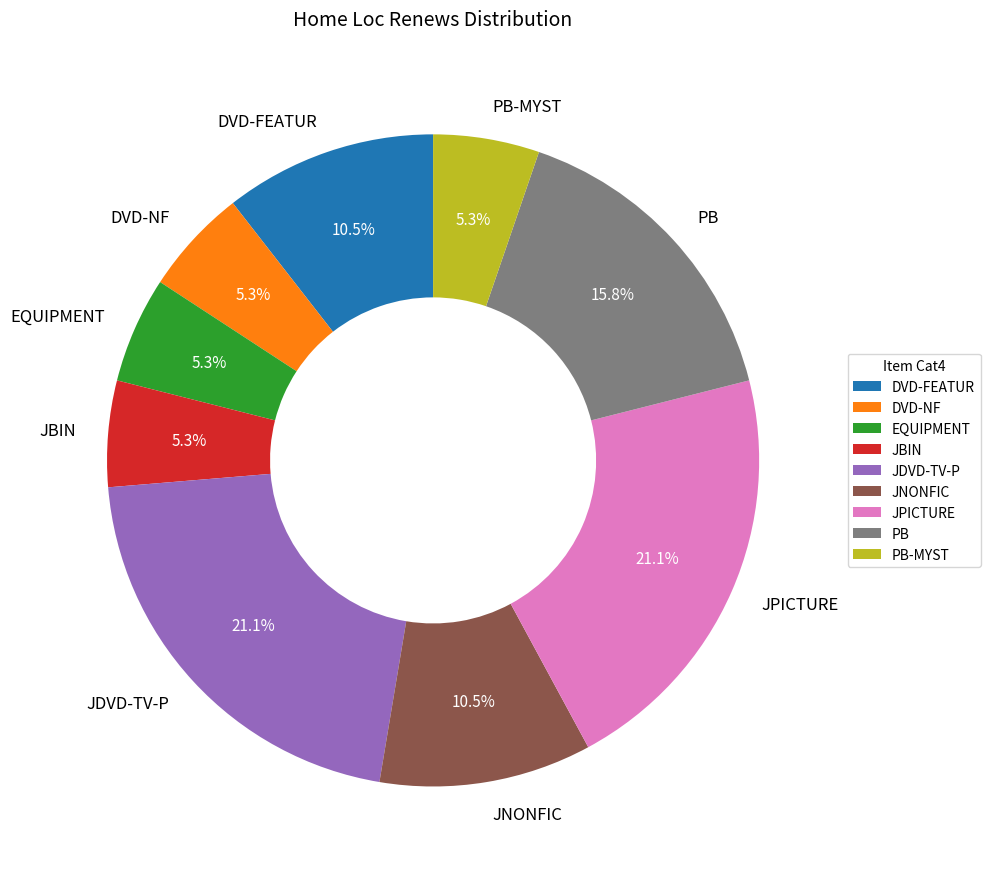

Do DVD-FEATUR and JBIN together represent more than half of the pie?

No